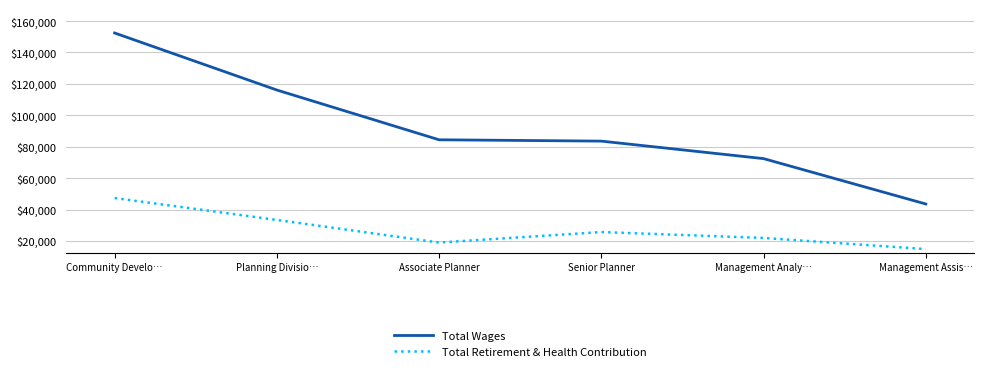

What position from the right is Management Analy…?

2